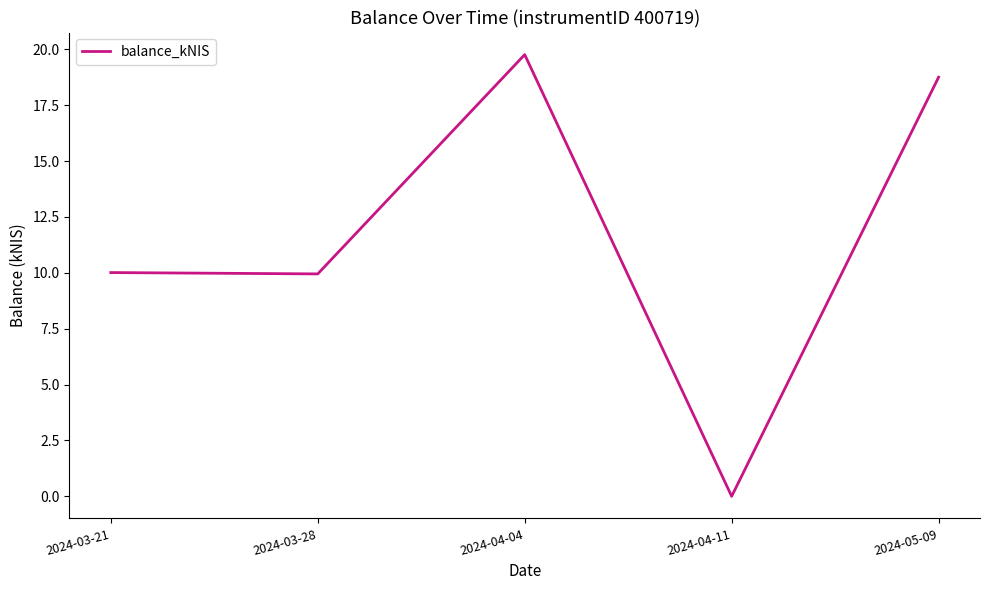

What is the difference between the maximum and minimum values?

19.8